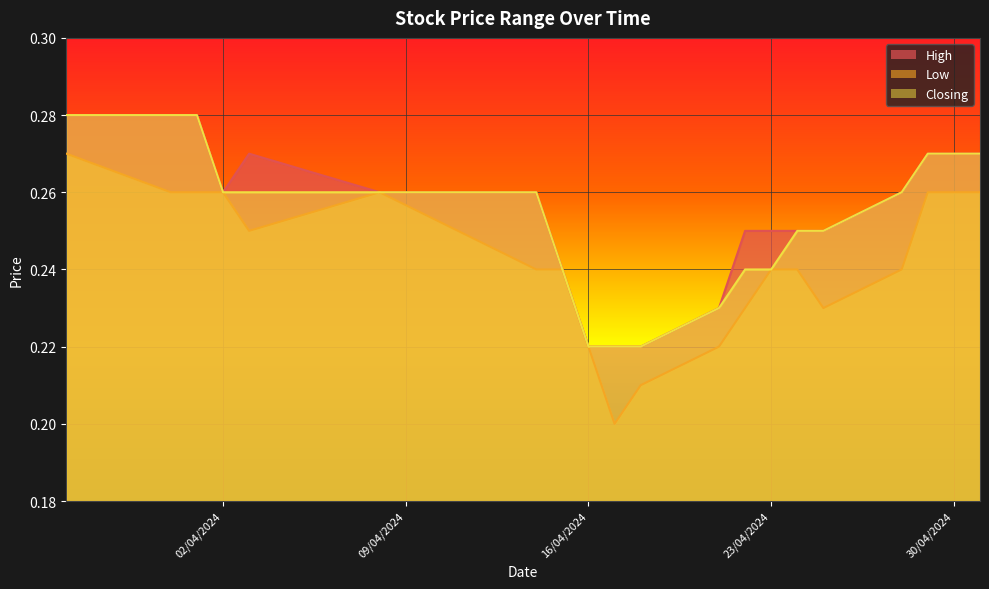

Is it true that Low equals 0.1 at 23/04/2024?

False